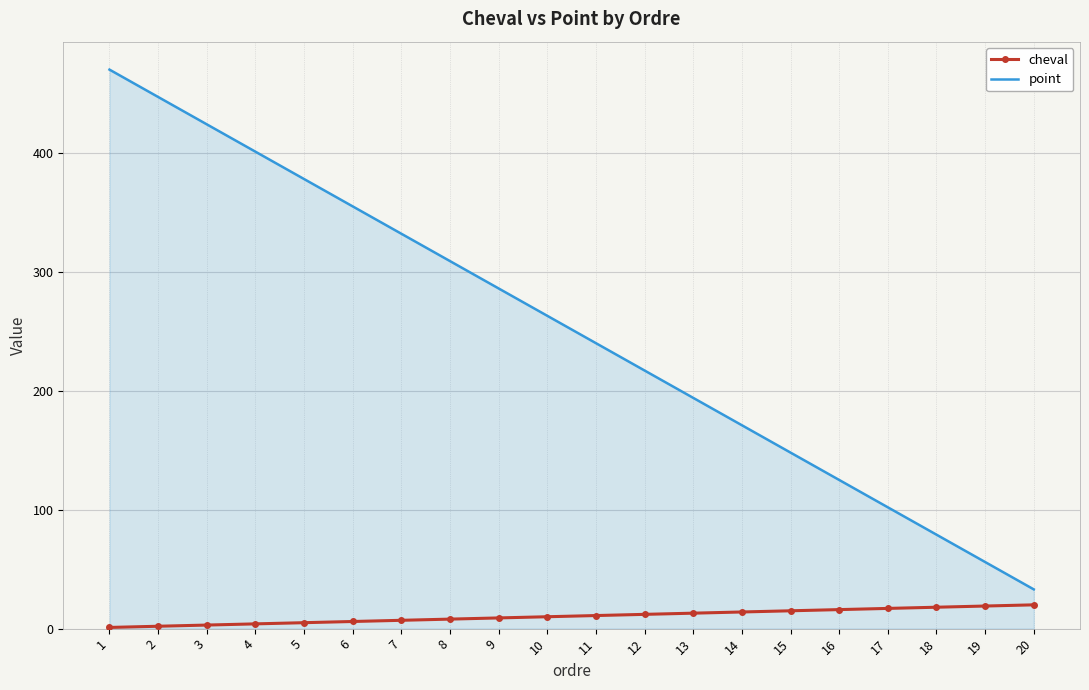

What is the difference between the maximum and minimum values in the point series?

437